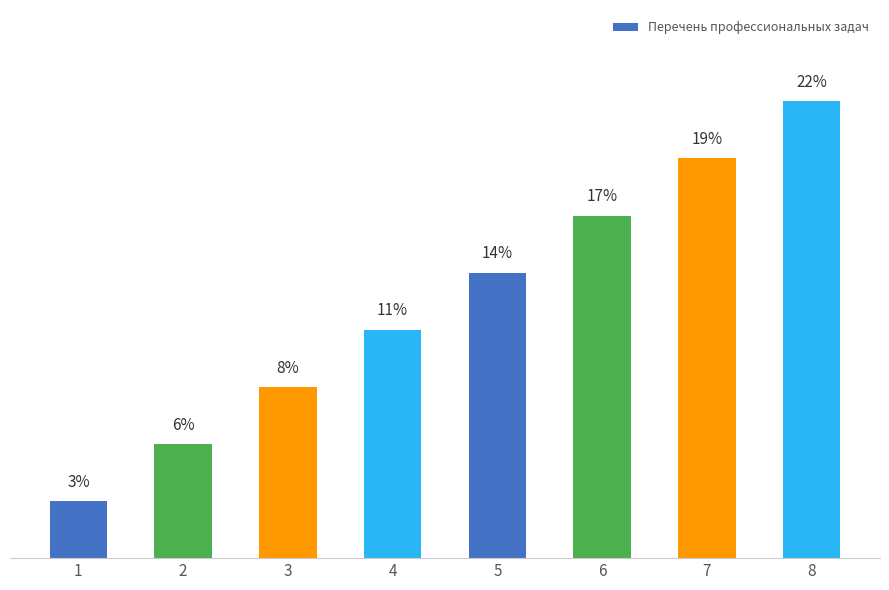

What value does the data have at 3?

8.3